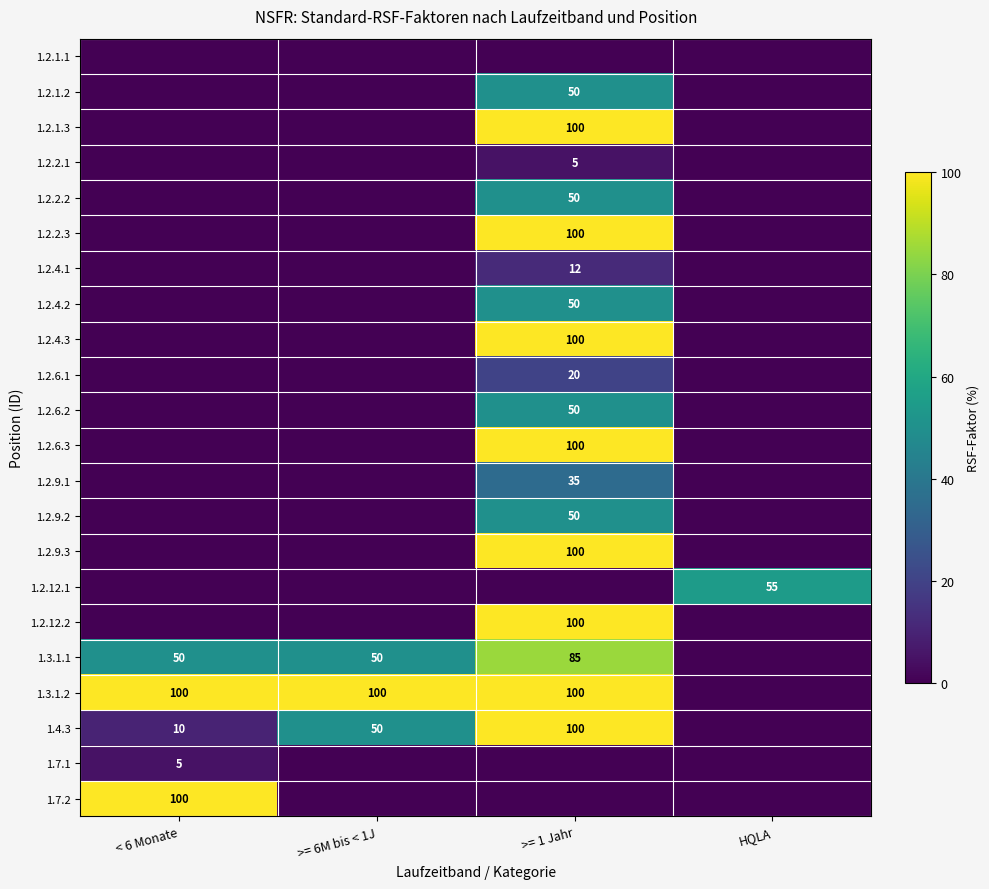

What is the greatest value displayed?

100